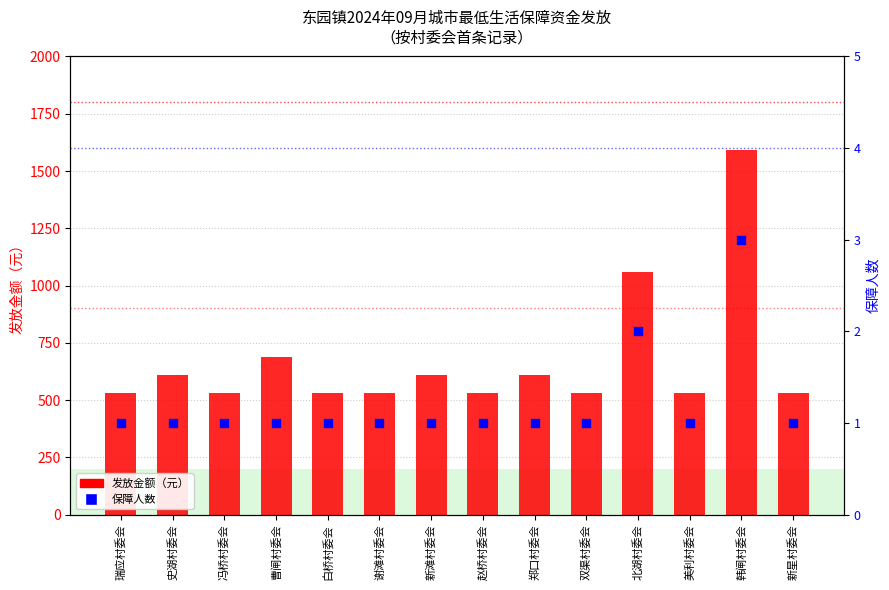

What is the total value across all series at 赵桥村委会?

555